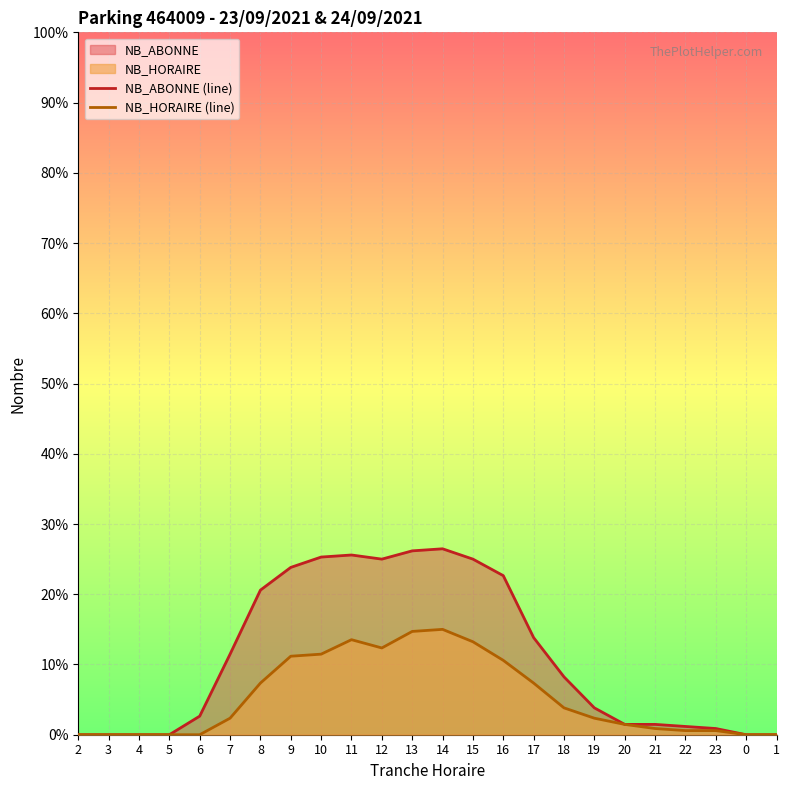

Is the value of NB_HORAIRE (line) at 14 greater than the value of NB_ABONNE (line) at 20?

Yes